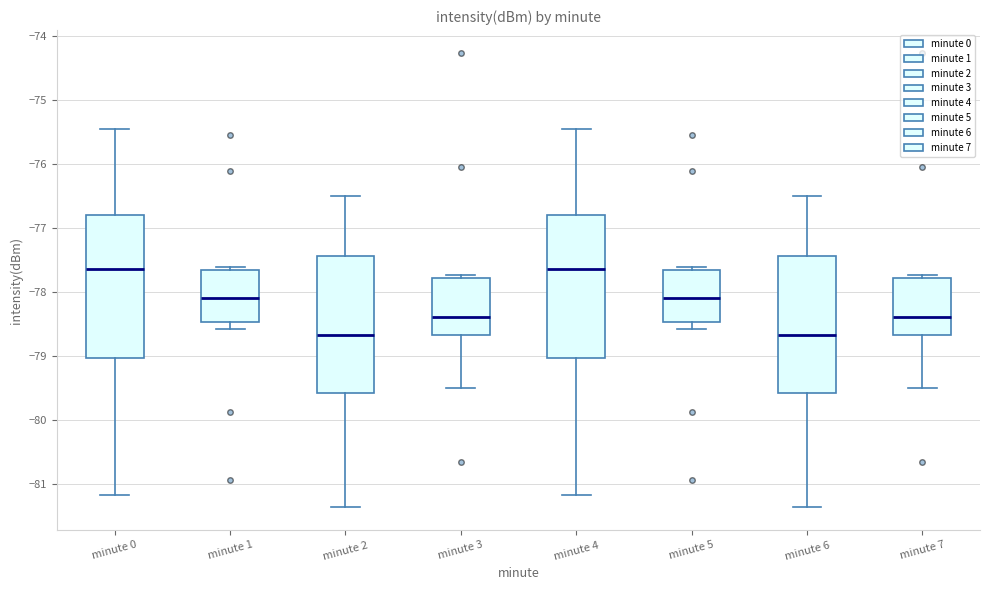

Reading left to right, transcribe this box plot: for each box, give where its median line is, the range the box spans, and where its two whiskers end, as read against the y-axis. The values are not printed on the chart, so give them approximately, as read against the axis.

minute 0: median -77.6, box -79.0 to -76.8, whiskers -81.2 to -75.5
minute 1: median -78.1, box -78.5 to -77.7, whiskers -78.6 to -77.6
minute 2: median -78.7, box -79.6 to -77.4, whiskers -81.4 to -76.5
minute 3: median -78.4, box -78.7 to -77.8, whiskers -79.5 to -77.7
minute 4: median -77.6, box -79.0 to -76.8, whiskers -81.2 to -75.5
minute 5: median -78.1, box -78.5 to -77.7, whiskers -78.6 to -77.6
minute 6: median -78.7, box -79.6 to -77.4, whiskers -81.4 to -76.5
minute 7: median -78.4, box -78.7 to -77.8, whiskers -79.5 to -77.7